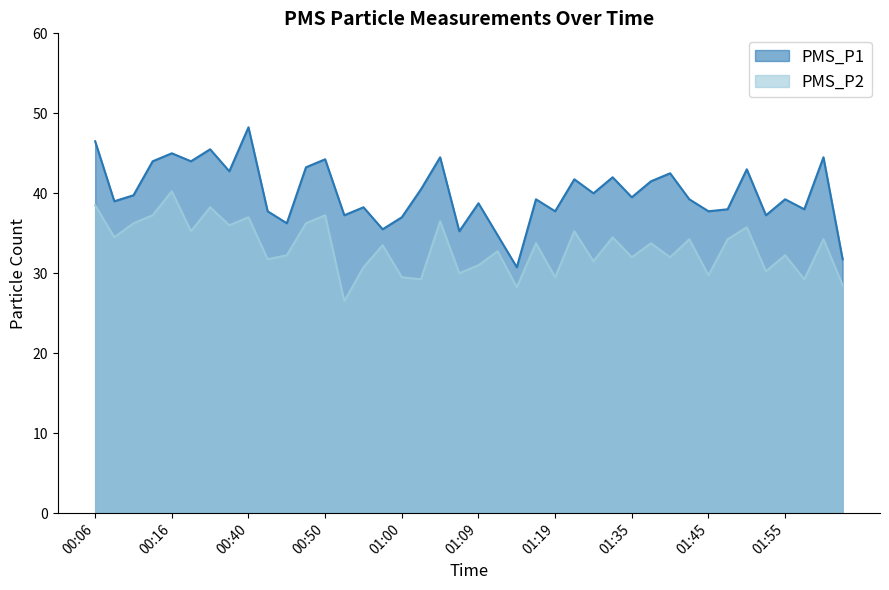

What is the greatest value displayed?

48.2